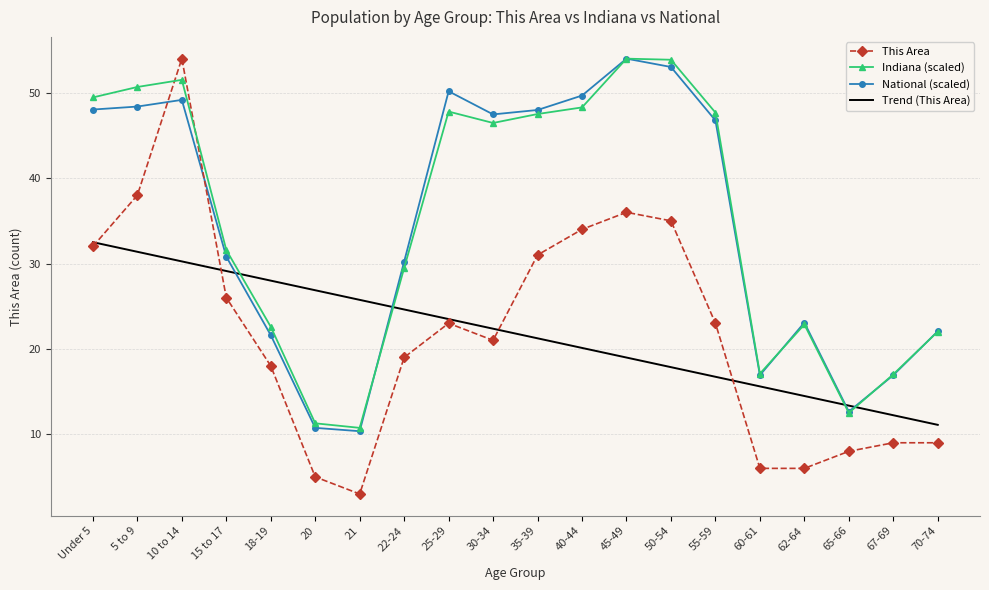

Read the National (scaled) value at 40-44.

49.7